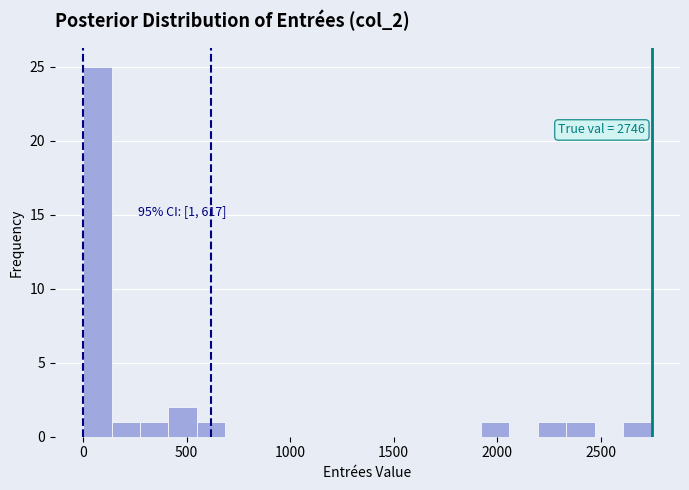

Around what value on the x-axis is the tallest bar? Give the approximate position of its centre, as read against the axis.

50